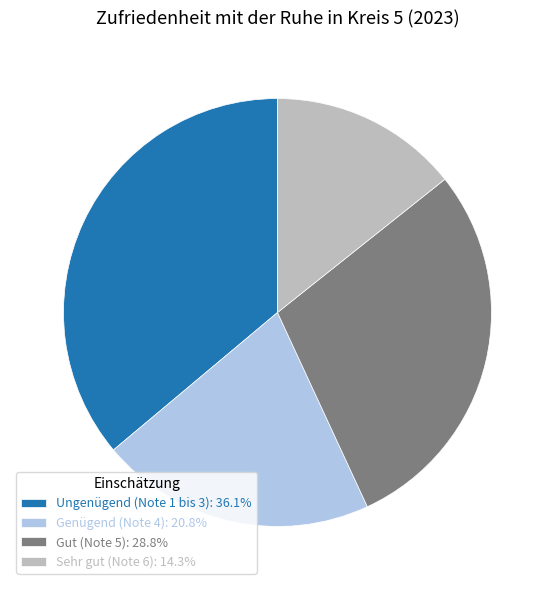

Approximately how many times larger is the value at Ungenügend (Note 1 bis 3): 36.1% compared to Gut (Note 5): 28.8%?

1.3